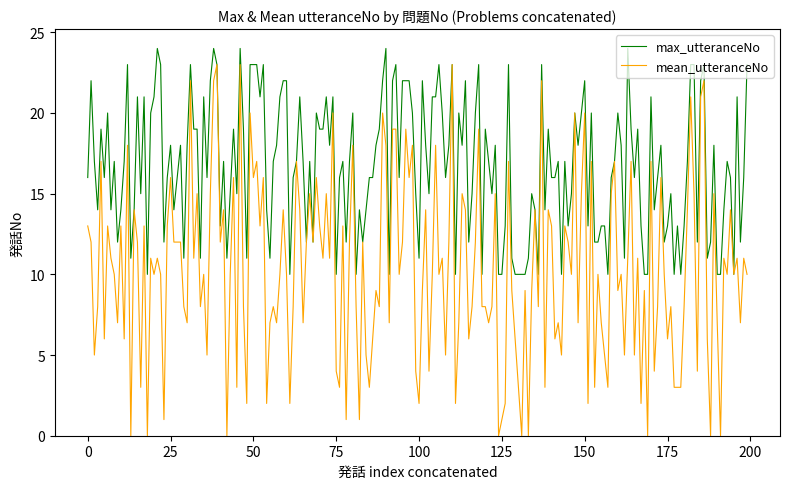

List the series in order of their overall mean, highest first.

max_utteranceNo, mean_utteranceNo